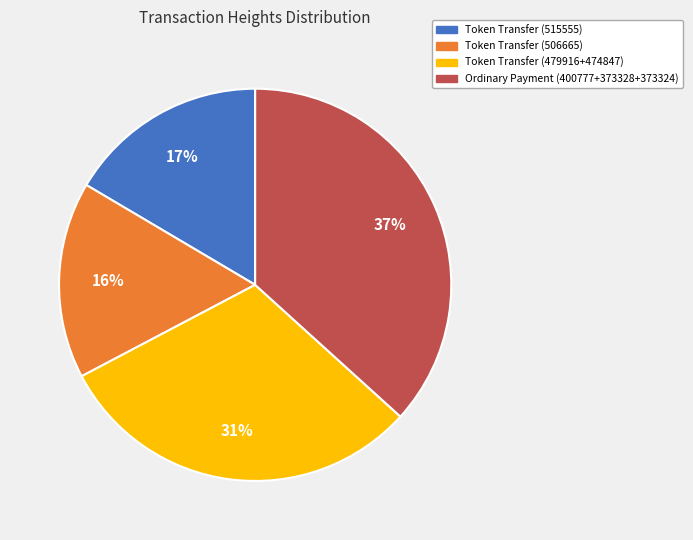

Does Token Transfer (506665) represent more than half of the total?

No